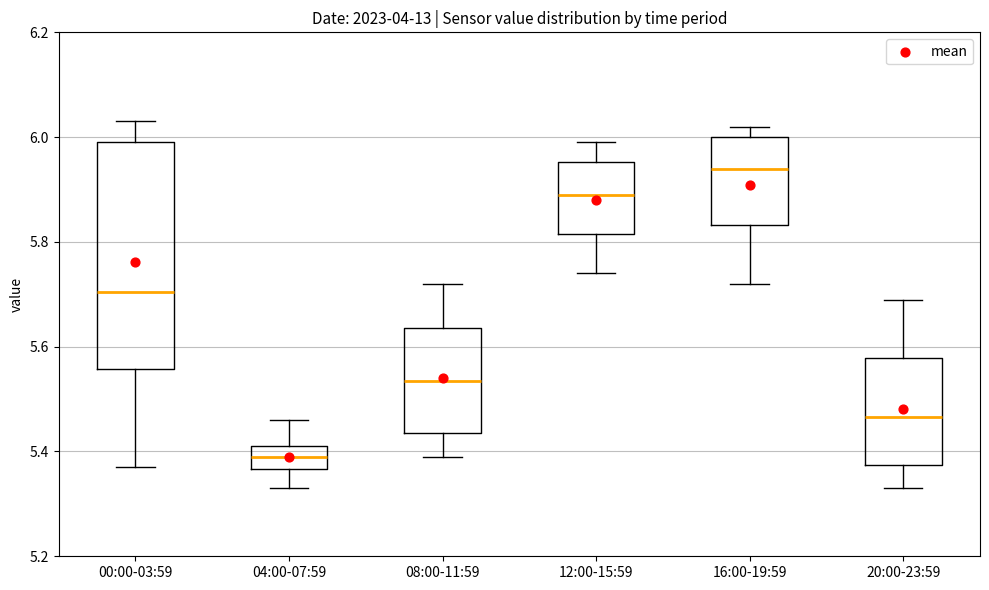

Reading left to right, read every box against the y-axis: the position of its median line, the range the box covers, and the ends of its whiskers. The values are not printed on the chart, so give them approximately, as read against the axis.

00:00-03:59: median 5.70, box 5.56 to 6.00, whiskers 5.38 to 6.04
04:00-07:59: median 5.40, box 5.36 to 5.42, whiskers 5.34 to 5.46
08:00-11:59: median 5.54, box 5.44 to 5.64, whiskers 5.40 to 5.72
12:00-15:59: median 5.90, box 5.82 to 5.96, whiskers 5.74 to 6.00
16:00-19:59: median 5.94, box 5.84 to 6.00, whiskers 5.72 to 6.02
20:00-23:59: median 5.46, box 5.38 to 5.58, whiskers 5.34 to 5.70